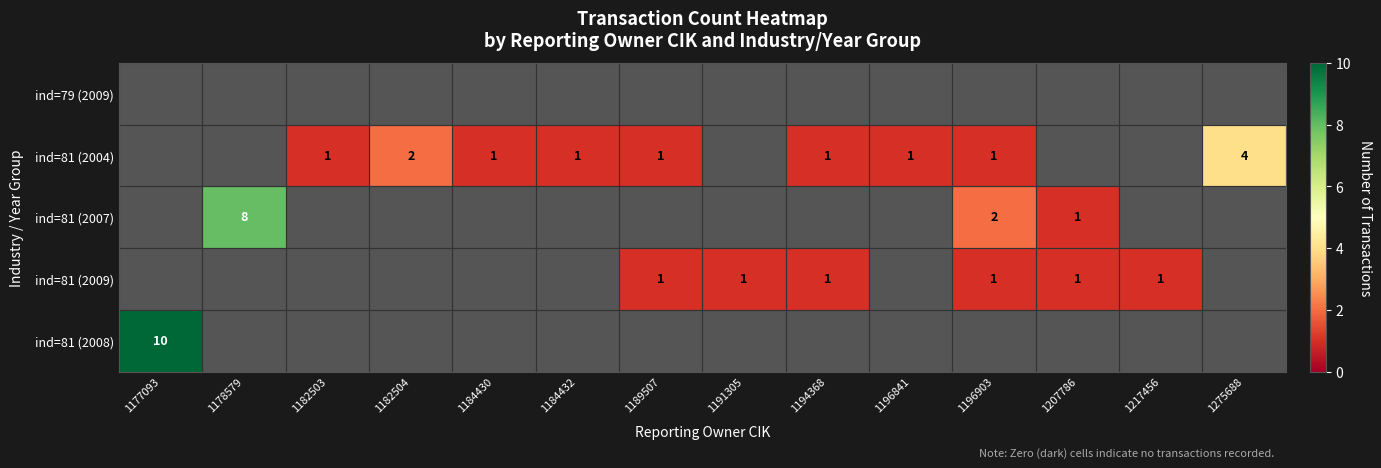

Which category has the highest value across all series?

1177093